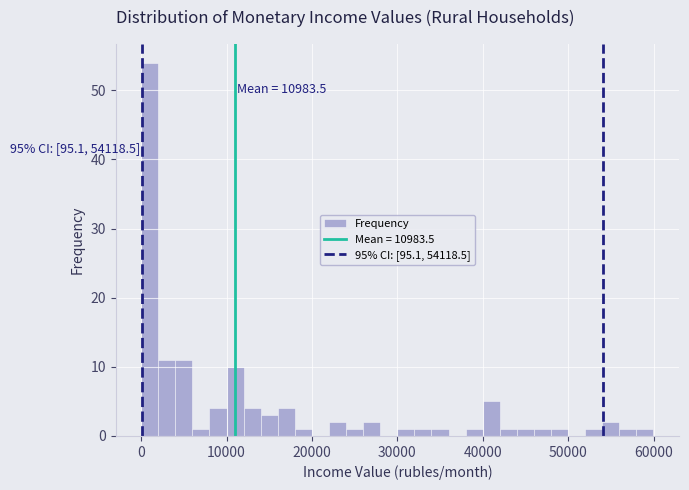

Read against the x-axis, roughly where is the centre of the tallest bar?

1000